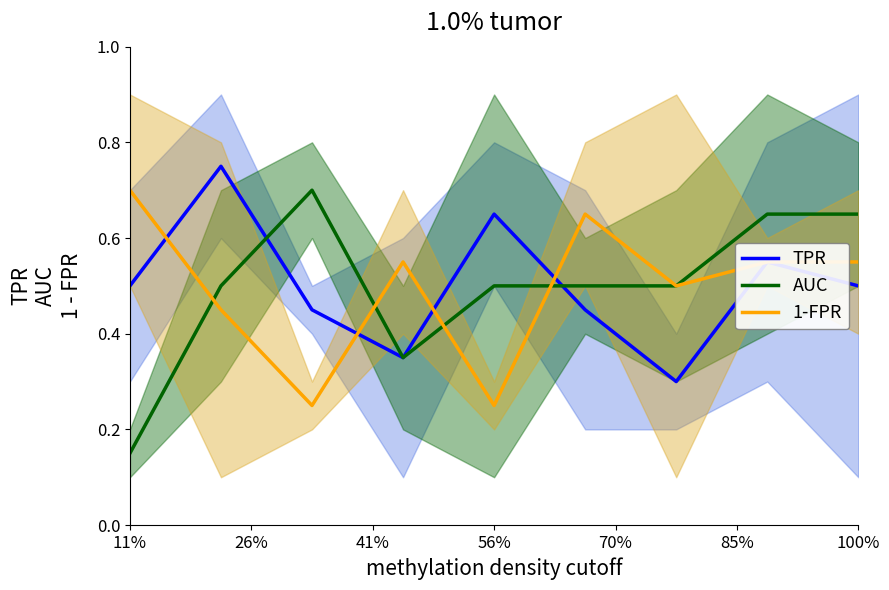

What is the value of the AUC point at the 2nd from the left?

0.5